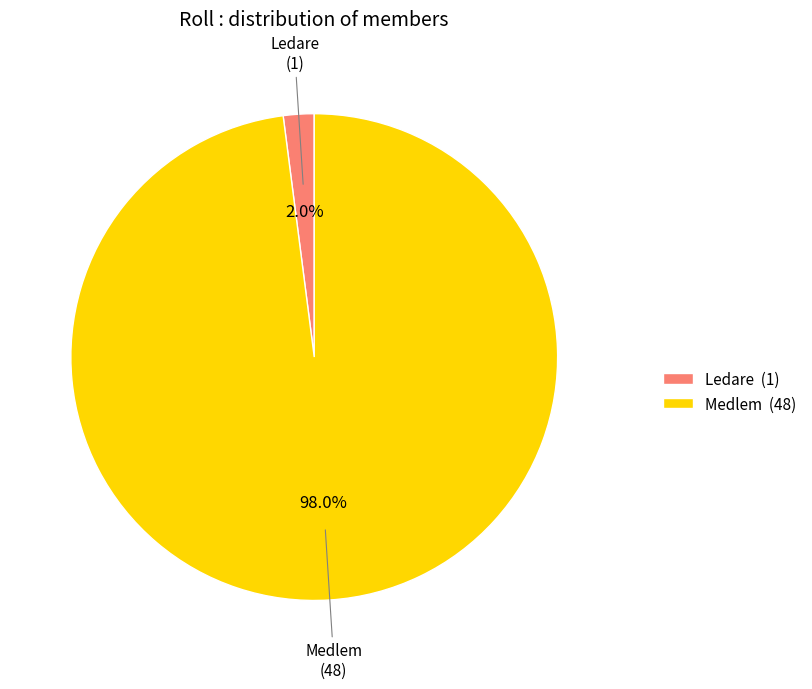

How many segments does this pie chart have?

2